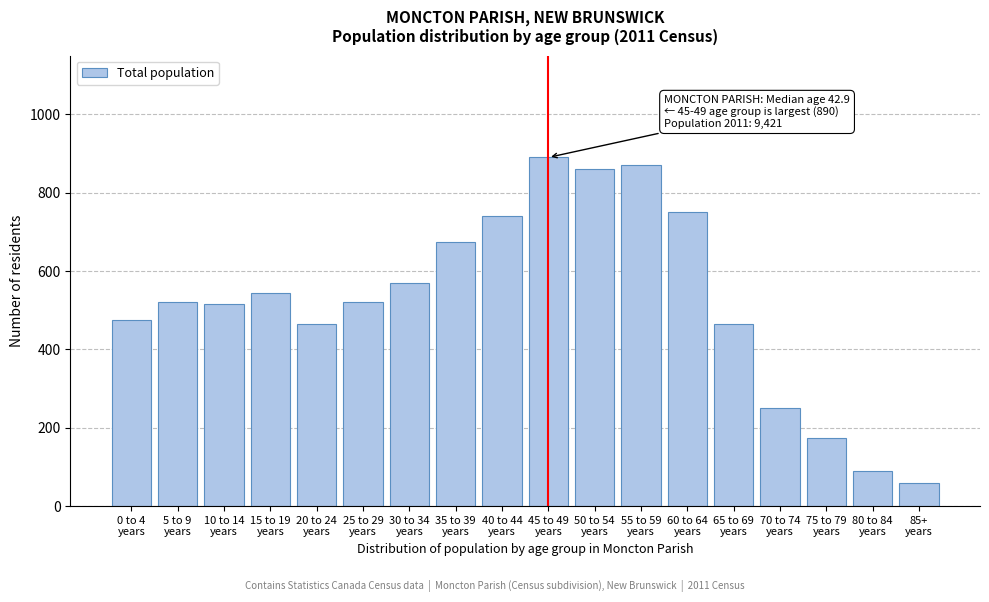

Reading left to right, extract all data points from this chart.

475	520	515	545	465	520	570	675	740	890	860	870	750	465	250	175	90	60